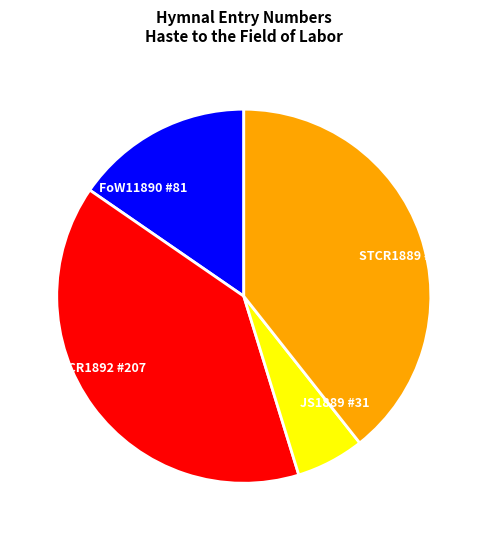

Do FoW11890 #81 and STCR1892 #207 together represent more than half of the pie?

Yes